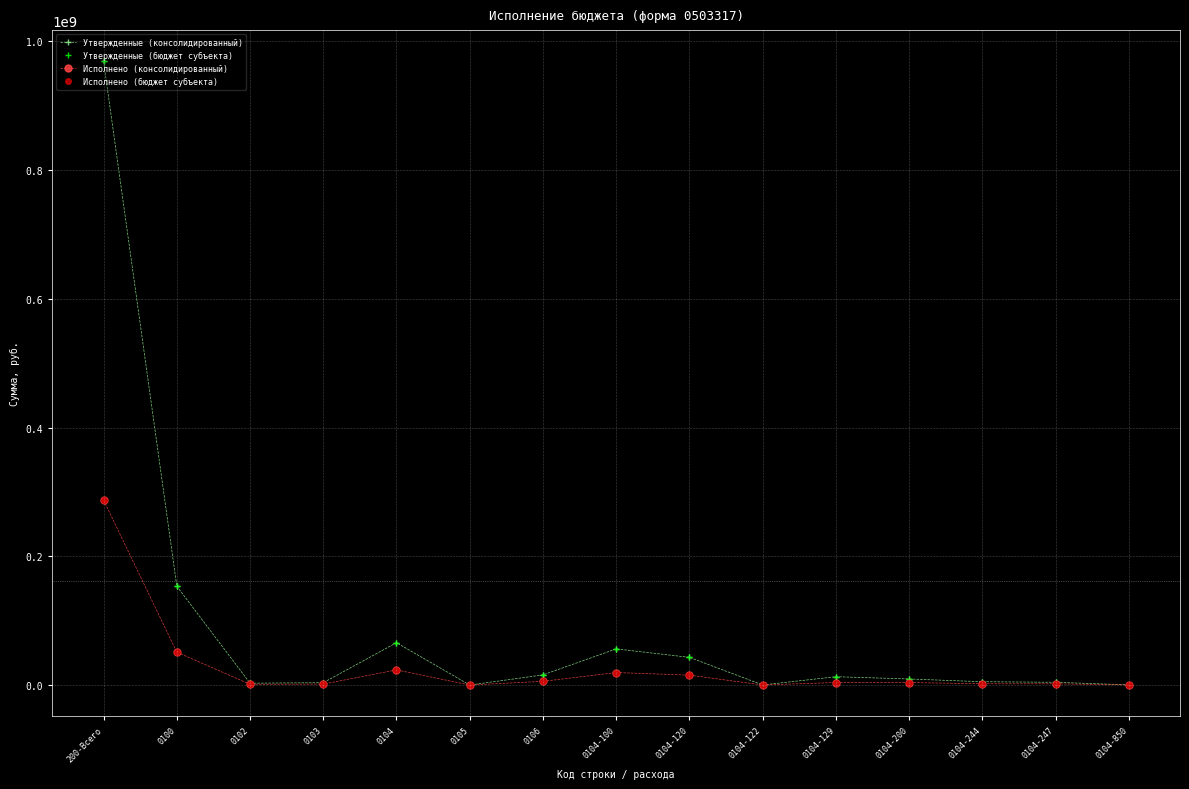

At how many categories does at least one series exceed 470793940?

1